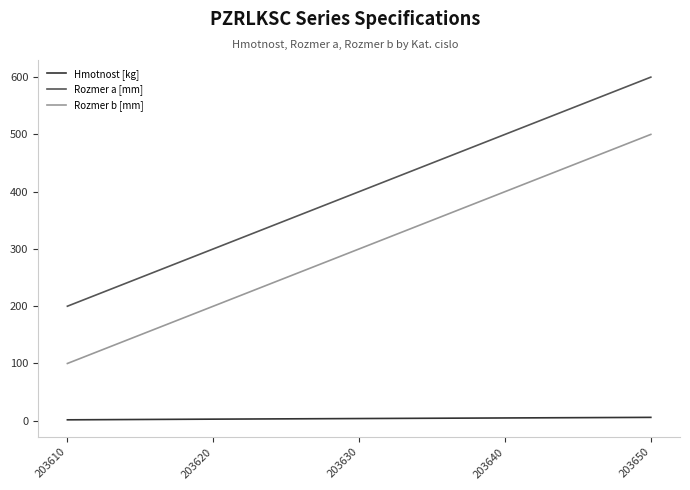

Is the value of Rozmer b [mm] at 203640 greater than the value of Rozmer a [mm] at 203640?

No